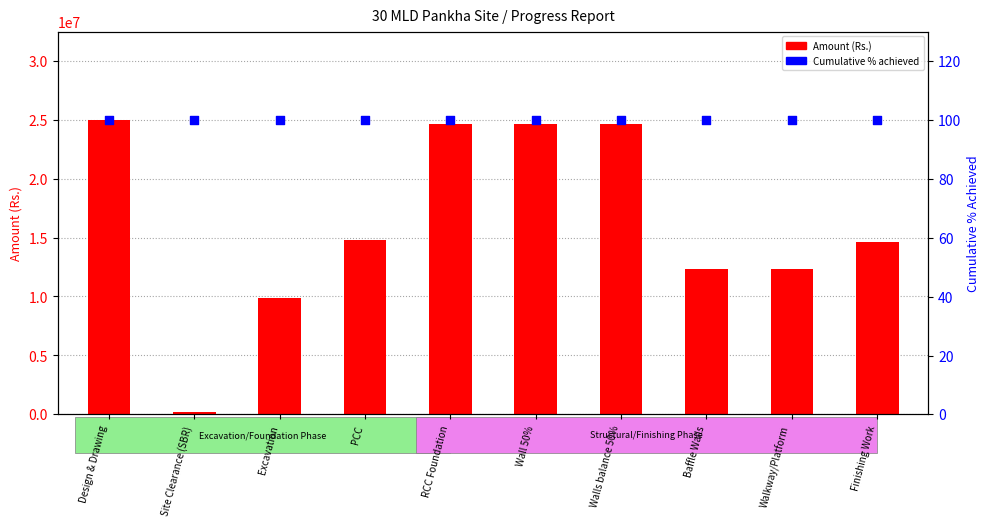

At how many categories does at least one series exceed 7671999?

9